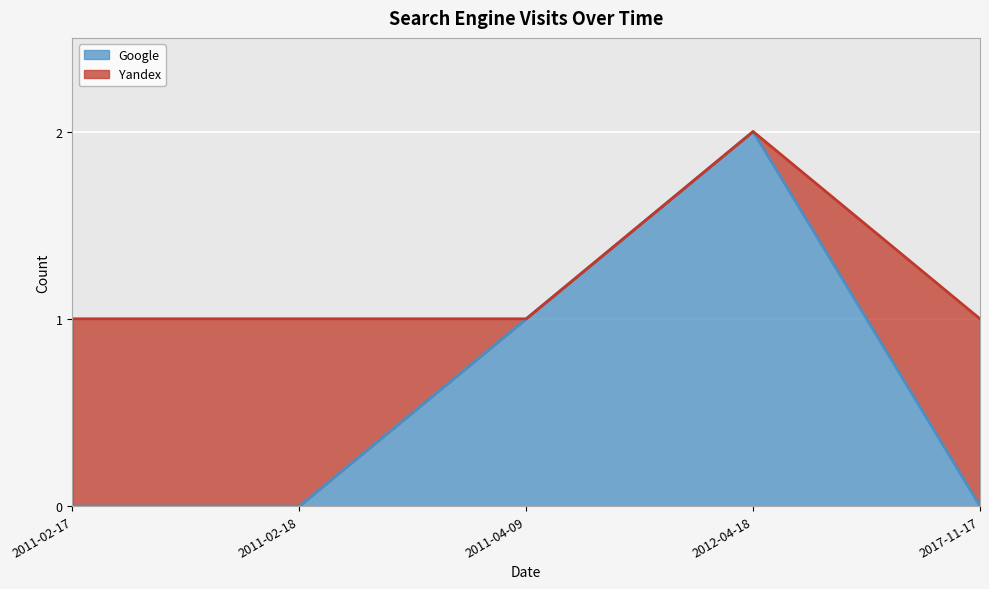

Rank the categories by value from lowest to highest.

2011-02-17, 2011-02-18, 2017-11-17, 2011-04-09, 2012-04-18